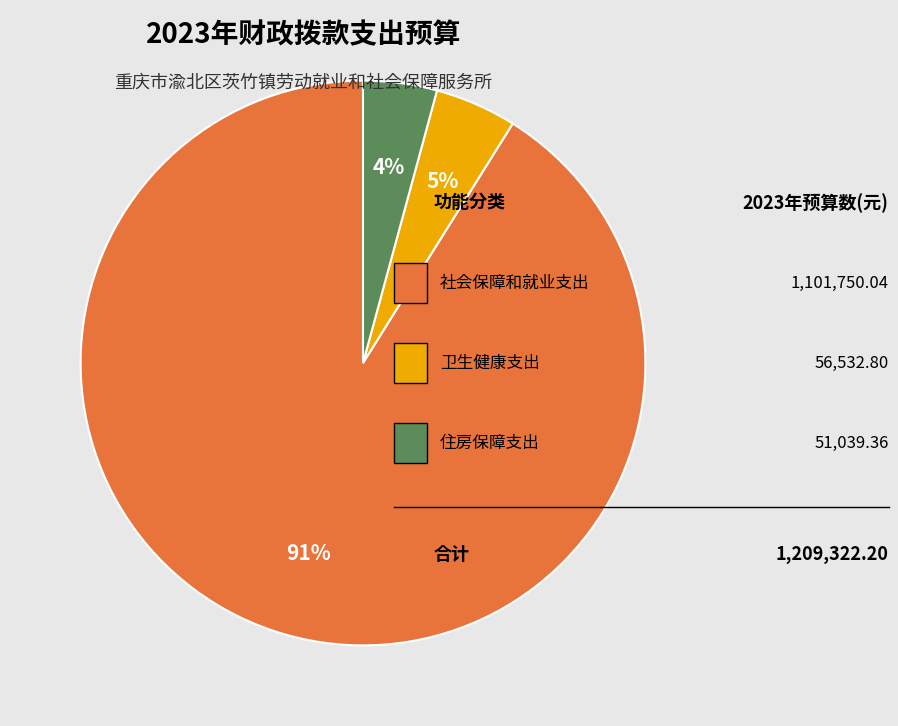

To the nearest percent, what is the difference between the largest and smallest slice percentages?

87%